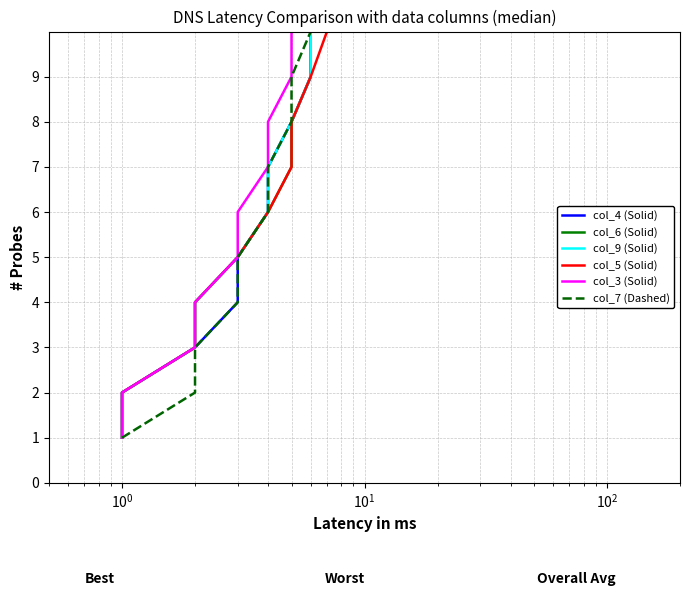

True or false: col_5 (Solid) and col_3 (Solid) cross at least once.

False